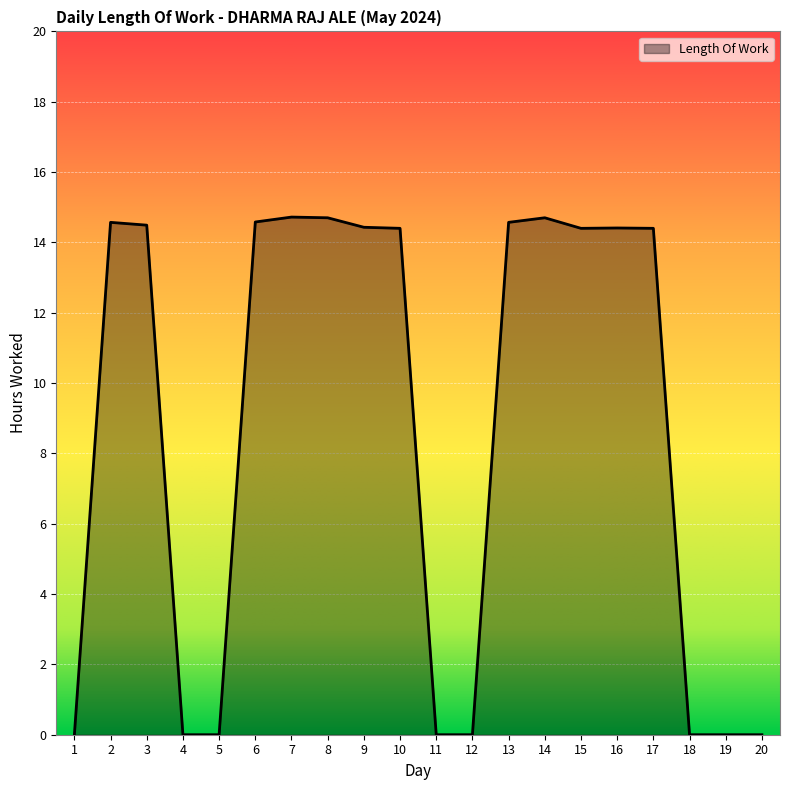

The chart shows a value of 14.7 at 14. True or false?

True